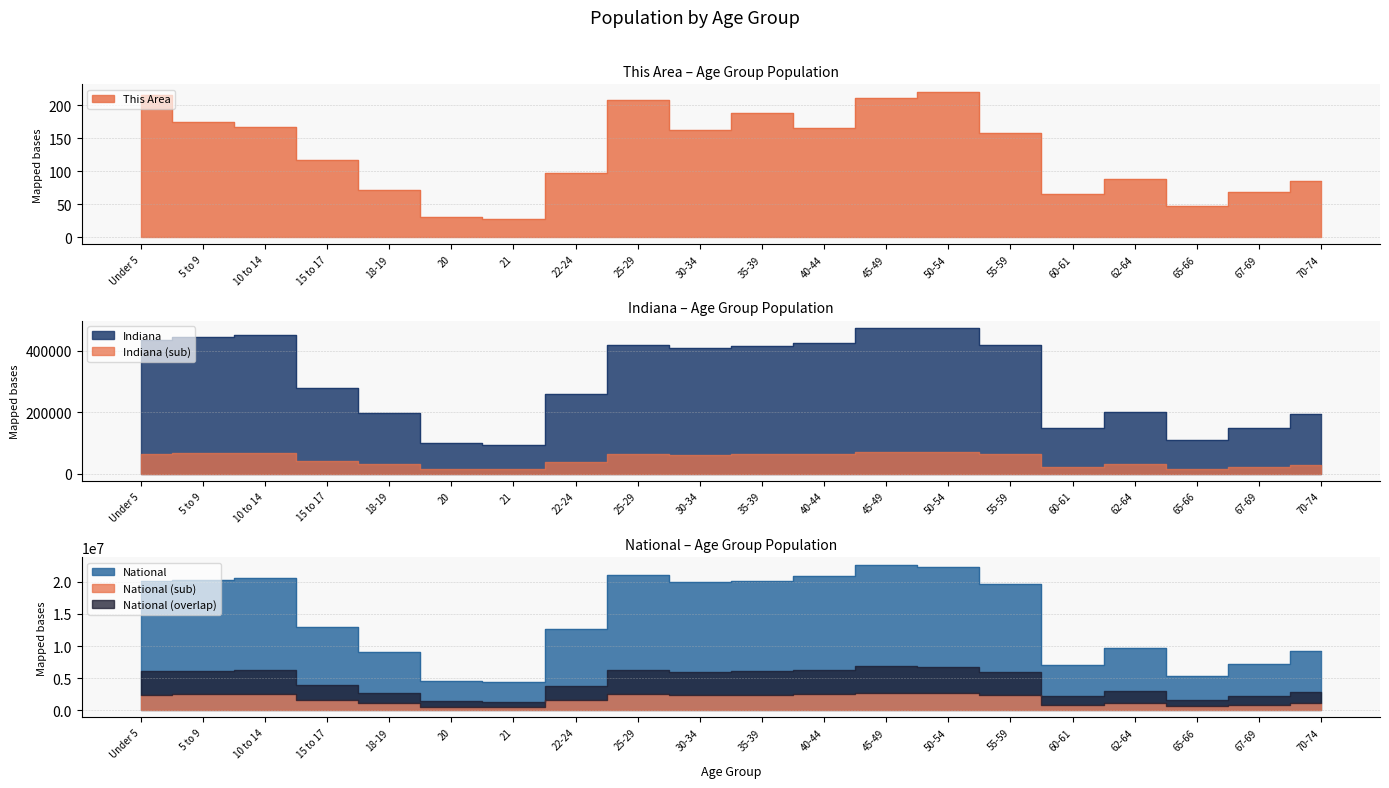

True or false: Indiana and This Area intersect in this chart.

False